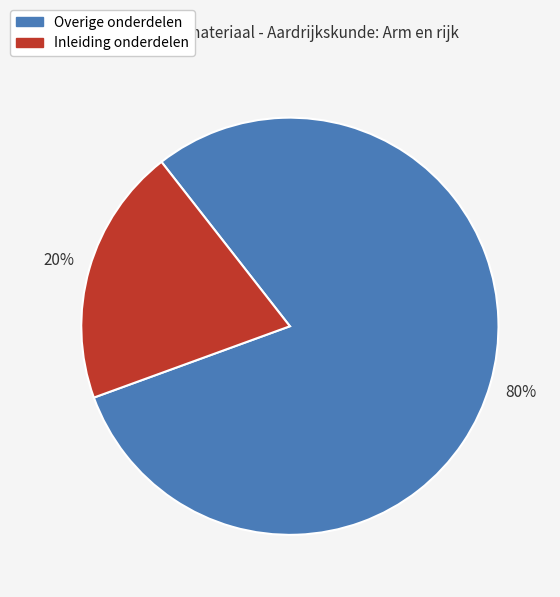

How many slices are in this pie chart?

2